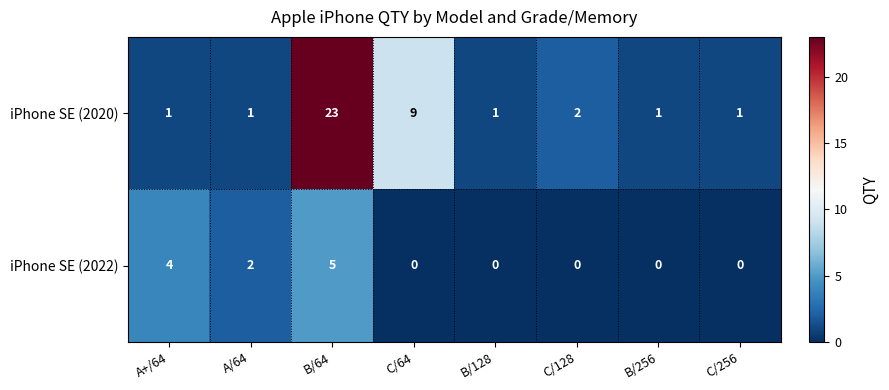

Which series has the largest total across all categories?

iPhone SE (2020)